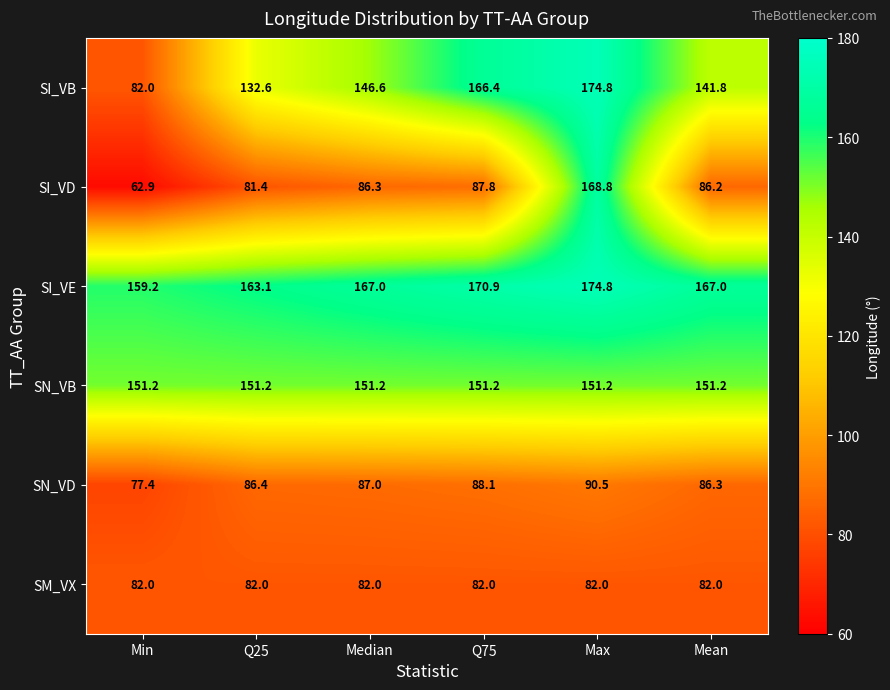

Which label corresponds to the largest value in the chart?

Max